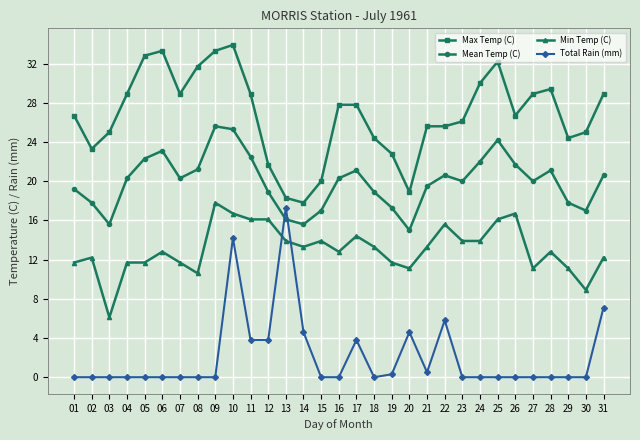

At which category does the chart reach its peak across all series?

10